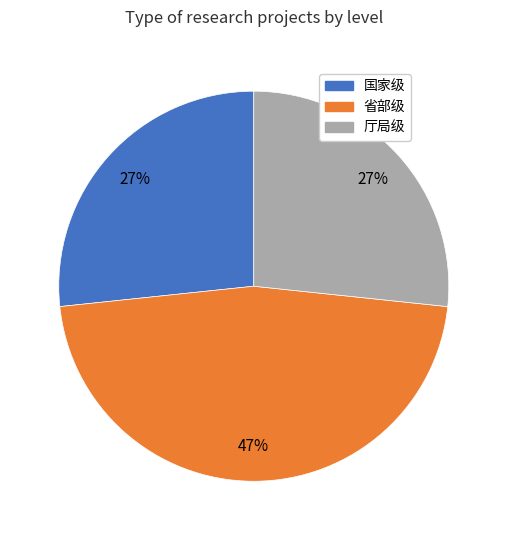

What percentage is the 厅局级 slice, to the nearest percent?

27%